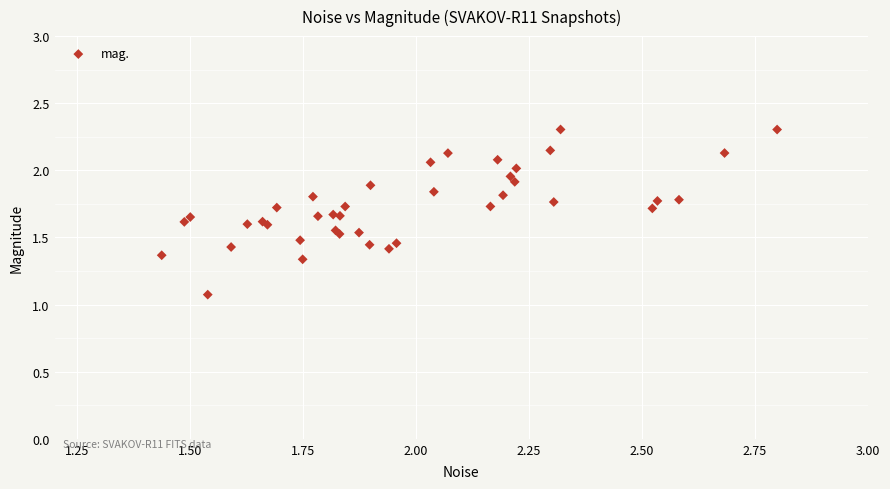

What Y value in the scatter plot is closest to 1?

1.1